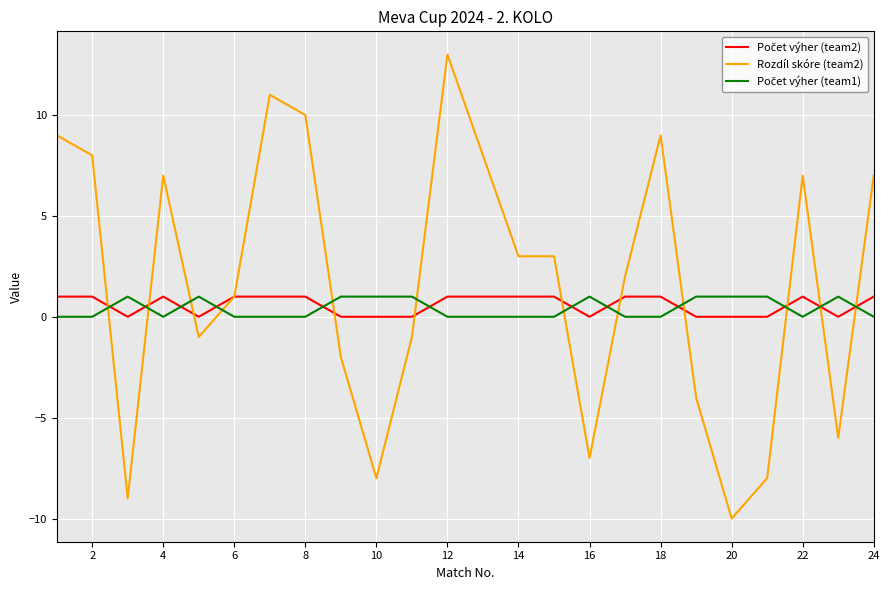

Which series has the largest total across all categories?

Rozdíl skóre (team2)